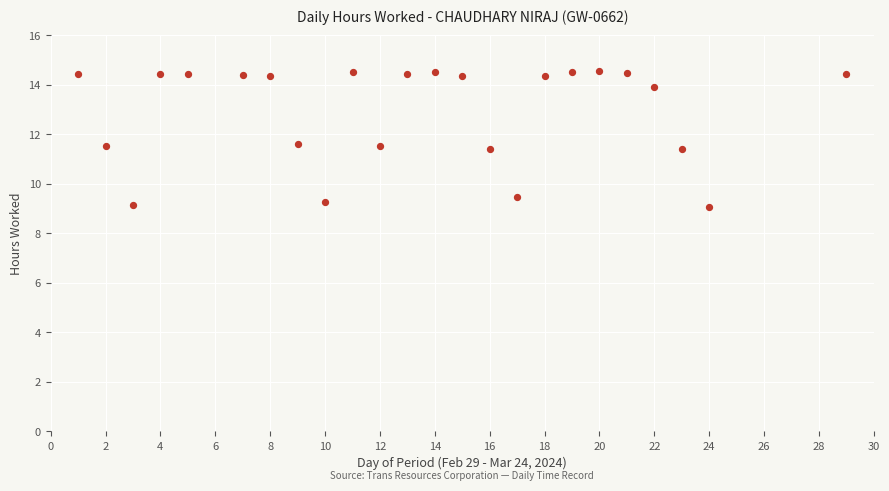

What is the range of X values (max minus min)?

28.0